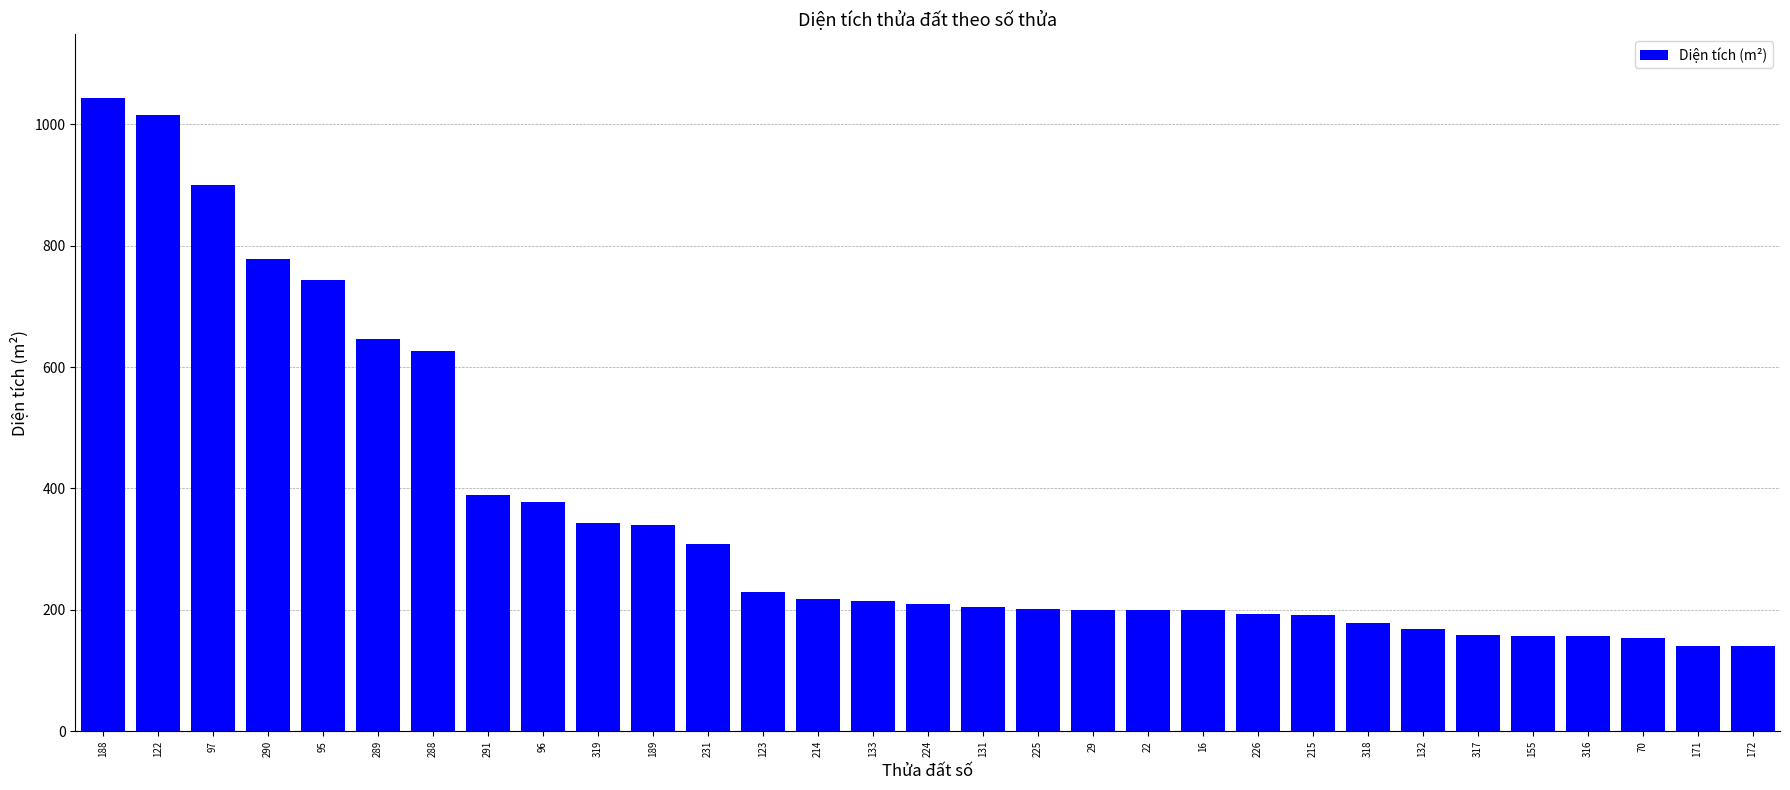

What is the label of the 8th bar from the right?

318